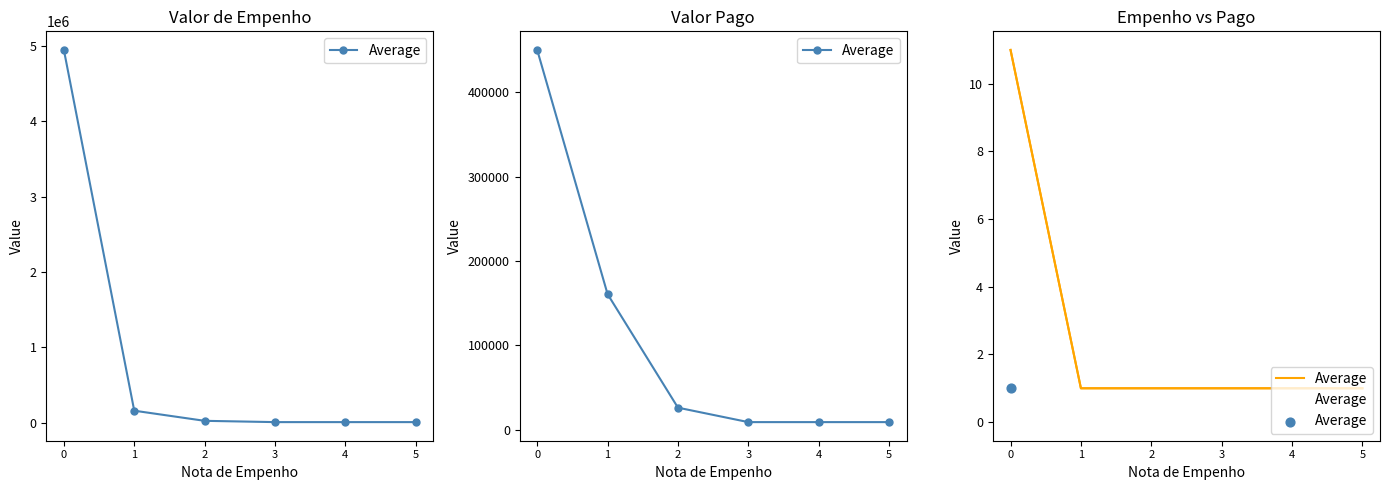

Between 5 and 2, which is larger?

5